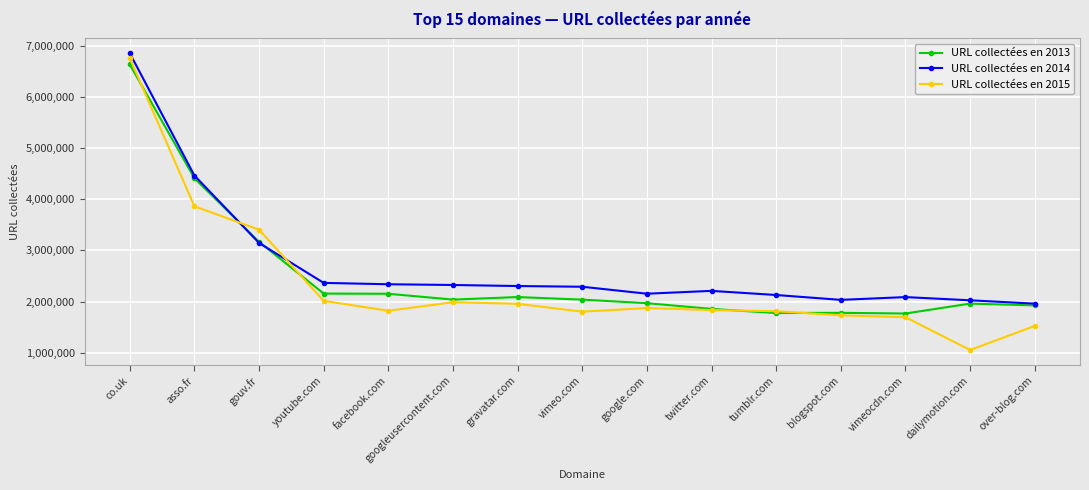

What is the difference between the URL collectées en 2015 values at youtube.com and googleusercontent.com?

27000